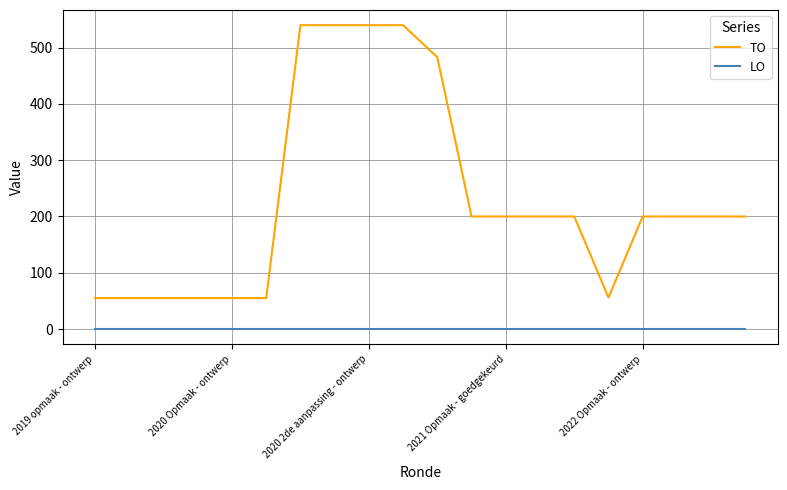

What is the difference between the maximum and minimum values in the TO series?

485